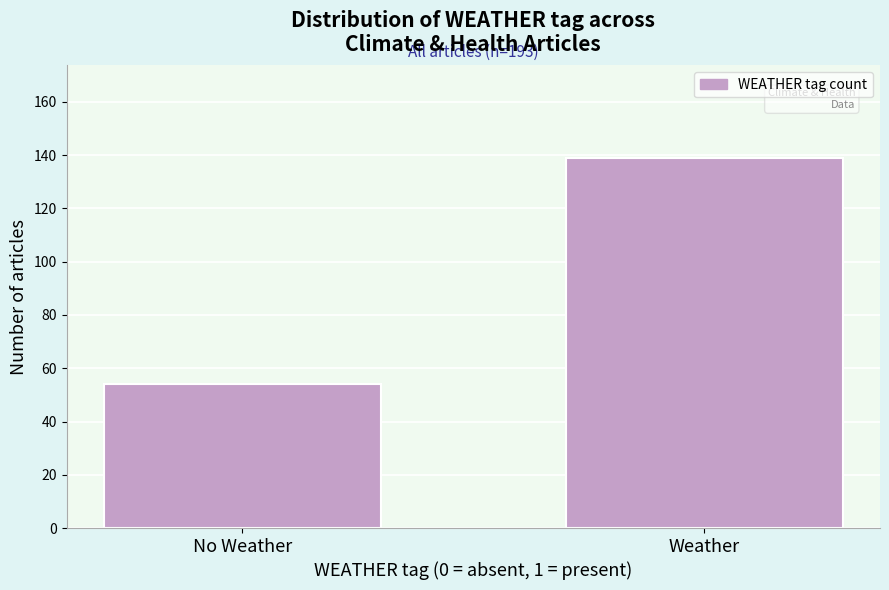

Reading left to right, what are all the values shown in this chart?

54	139